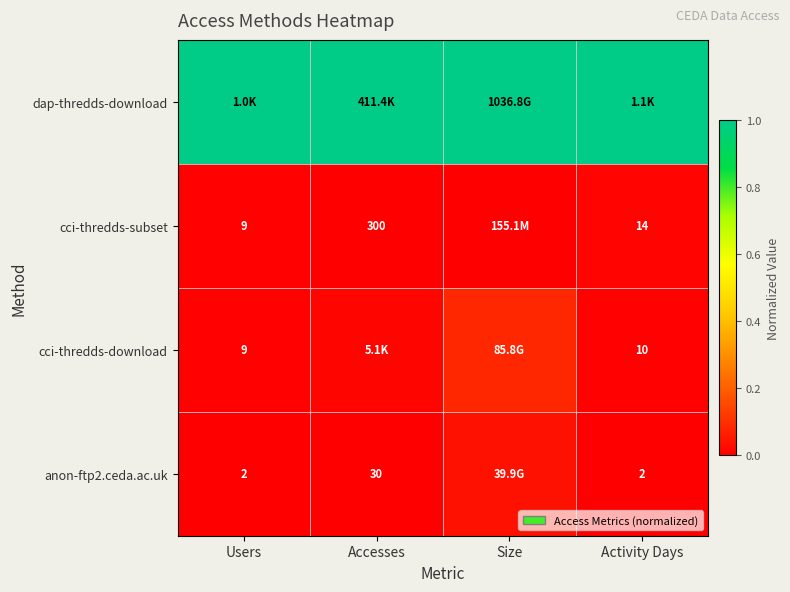

Which series has the largest total across all categories?

dap-thredds-download